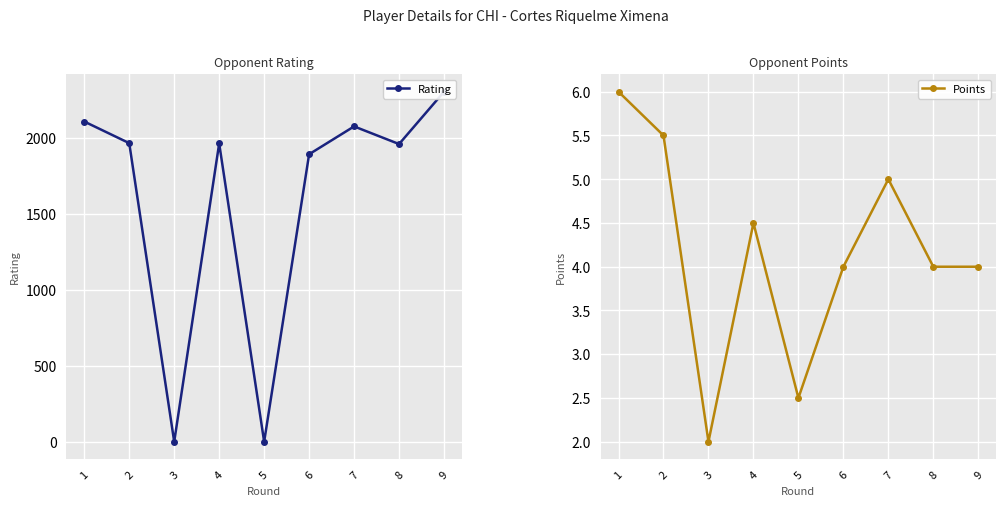

In Rating, how many points are lower than both neighbors (excluding endpoints)?

3